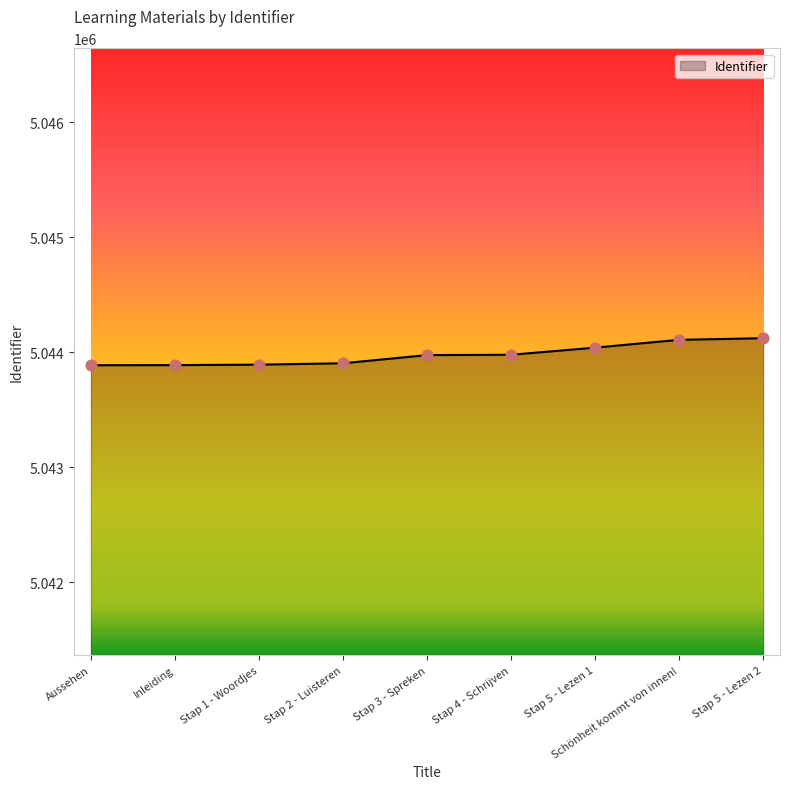

Approximately how many times larger is the value at Inleiding compared to Stap 2 - Luisteren?

1.0